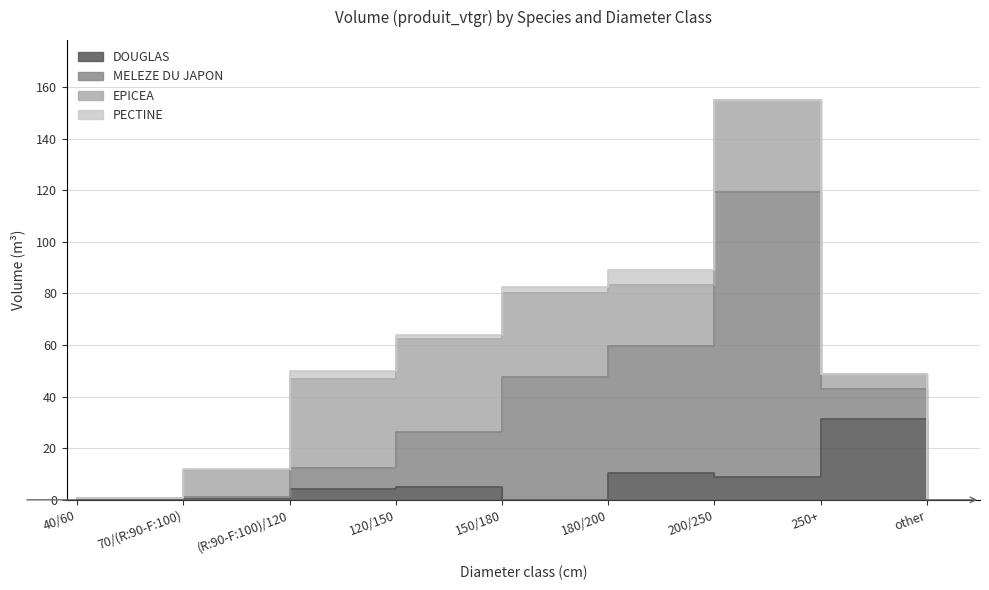

Where is the first local maximum for DOUGLAS?

120/150